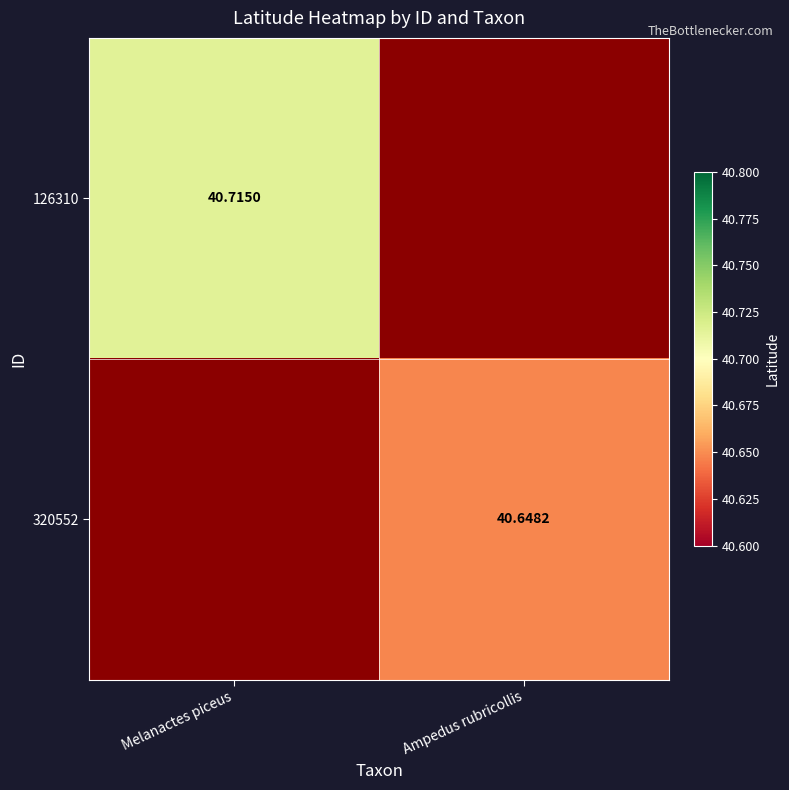

How many categories are shown in the chart?

2